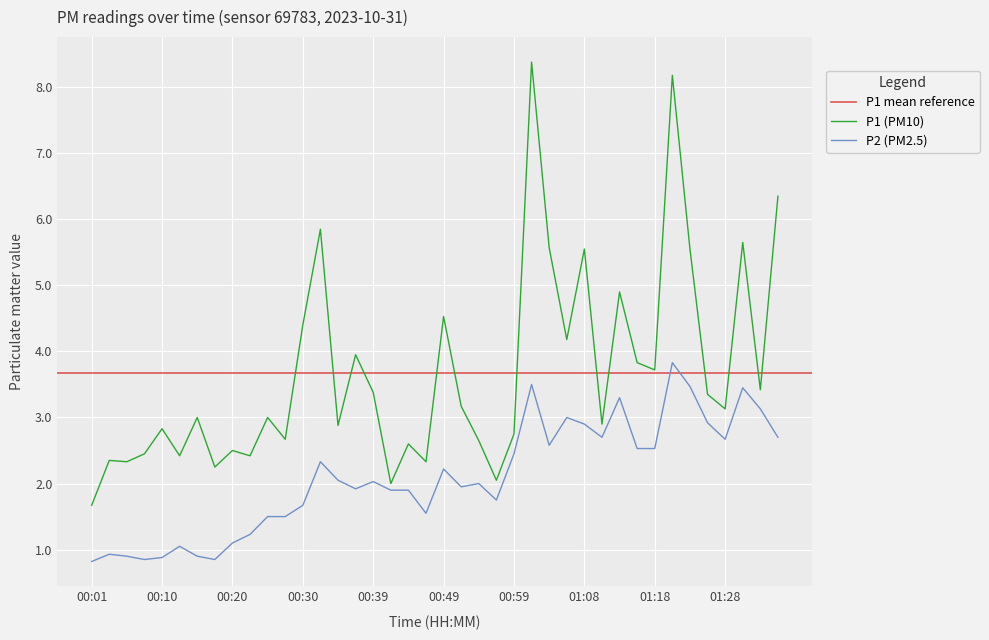

In P2, how many points are lower than both neighbors (excluding endpoints)?

9